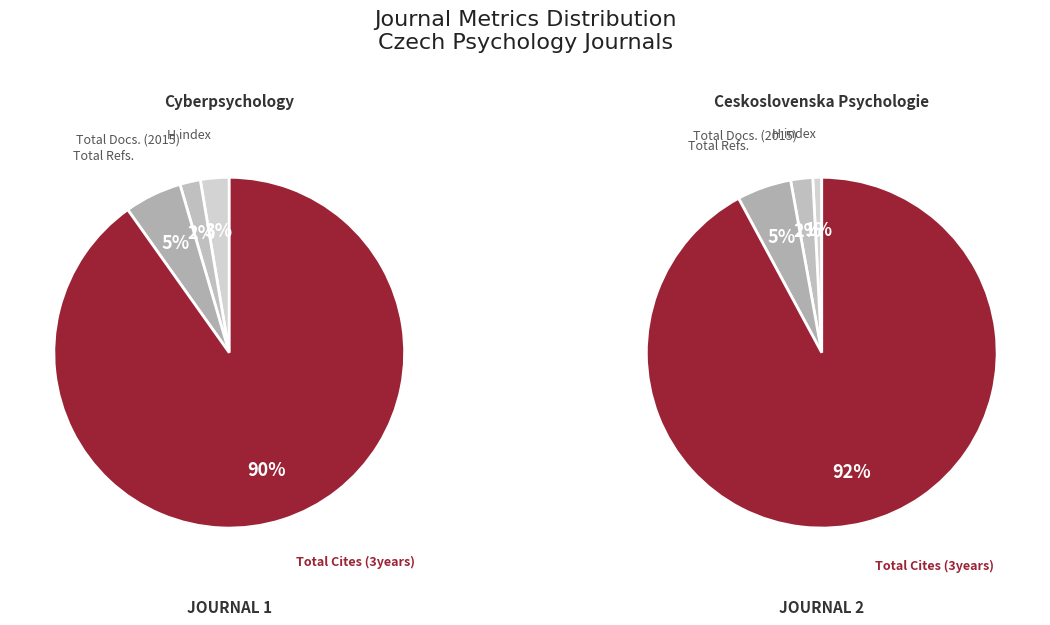

How many slices are in this pie chart?

4